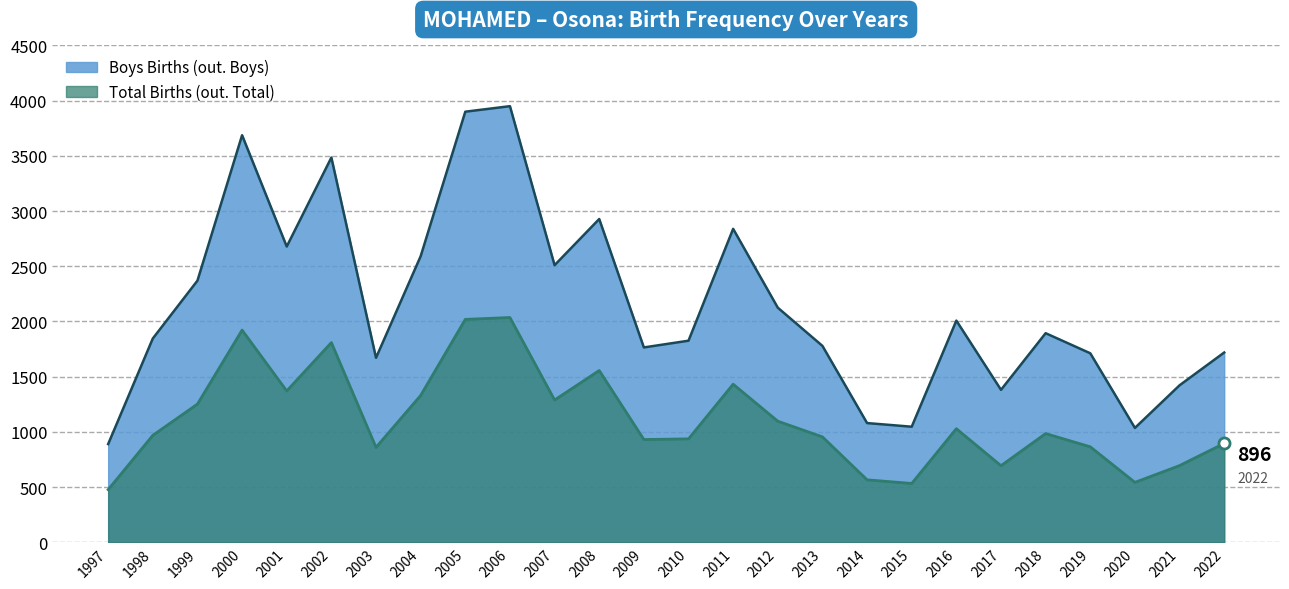

Which series has the widest spread of values?

Boys Births (out. Boys)